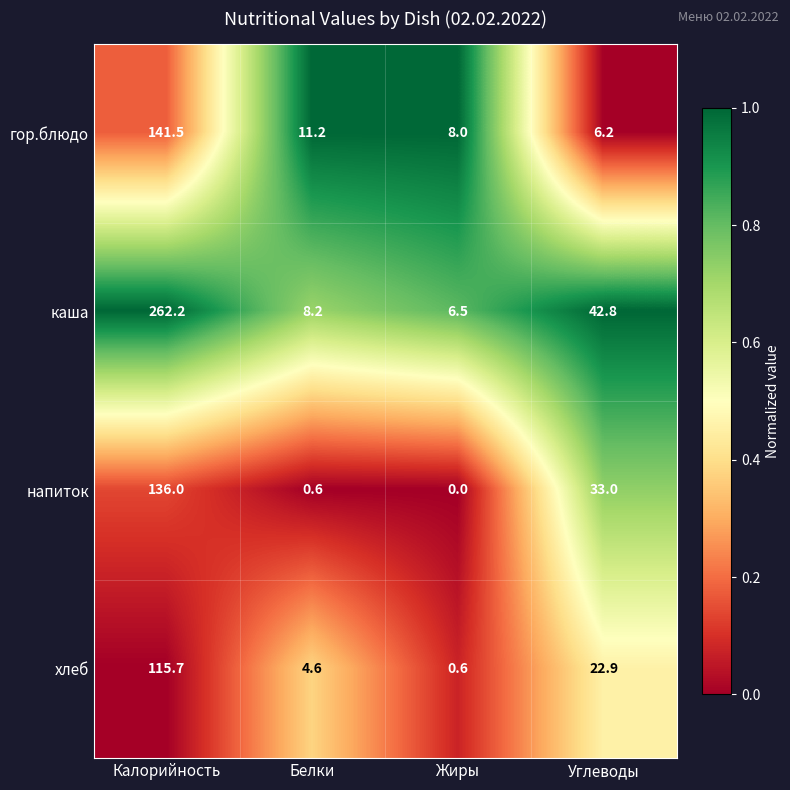

The value of гор.блюдо at Калорийность is 97.7. True or false?

False